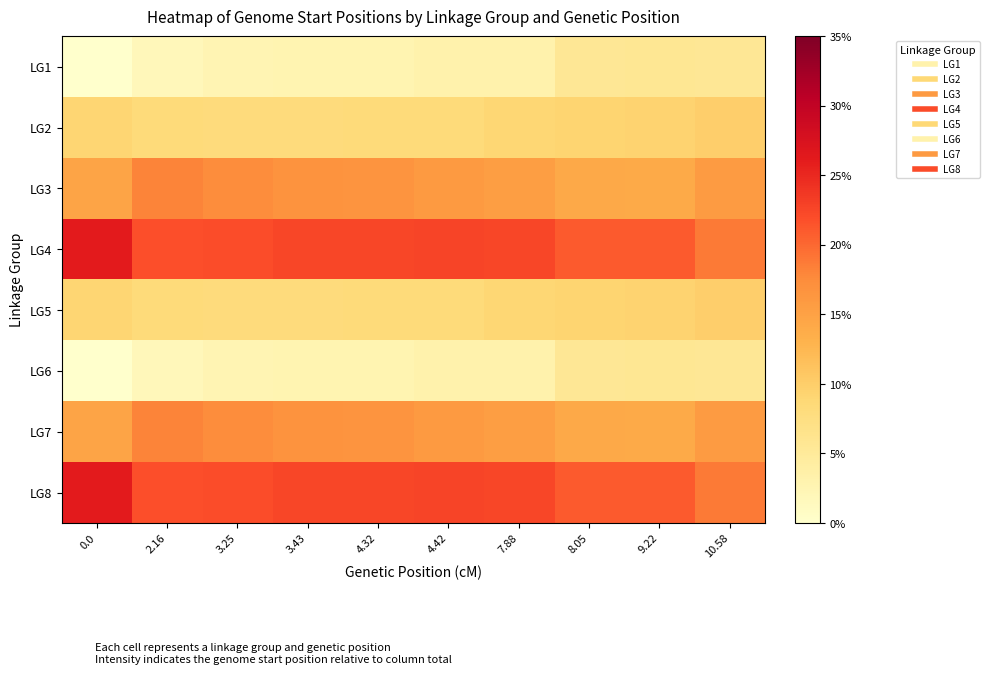

Count the number of data series in this chart.

8